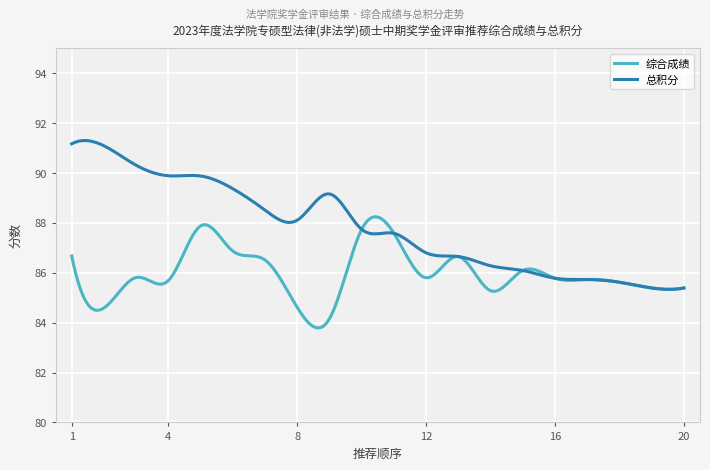

True or false: 综合成绩 and 总积分 cross at least once.

True